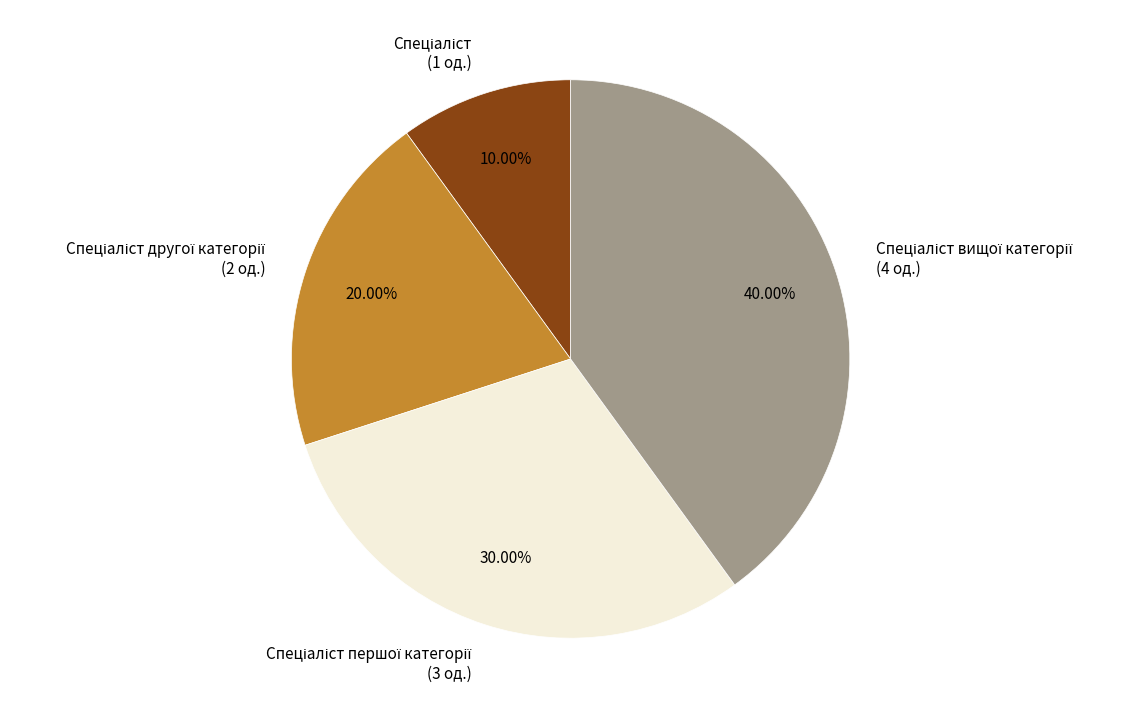

Does any single category account for the majority?

No